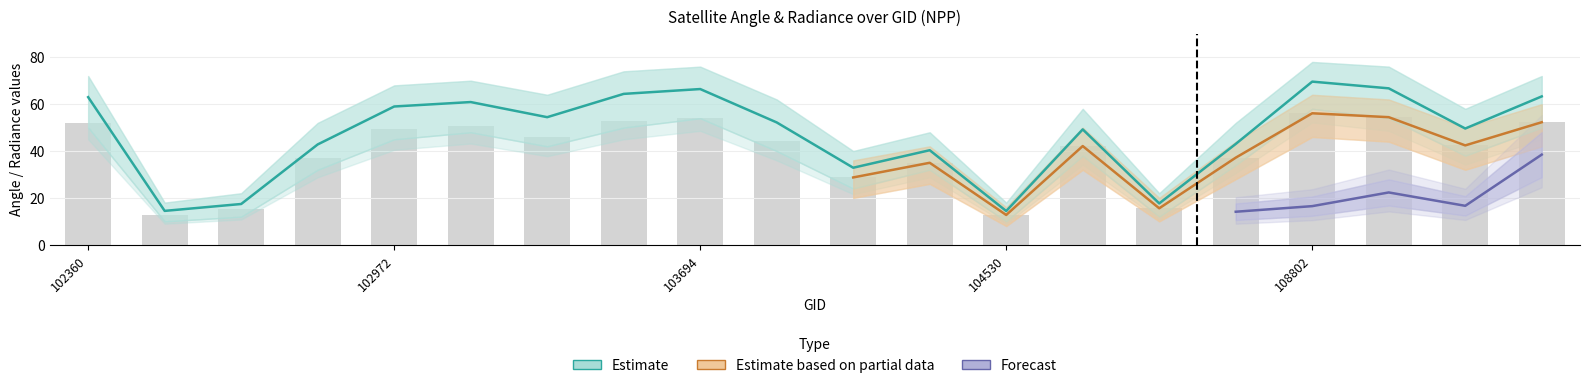

At which category is the sum across all series the highest?

108802